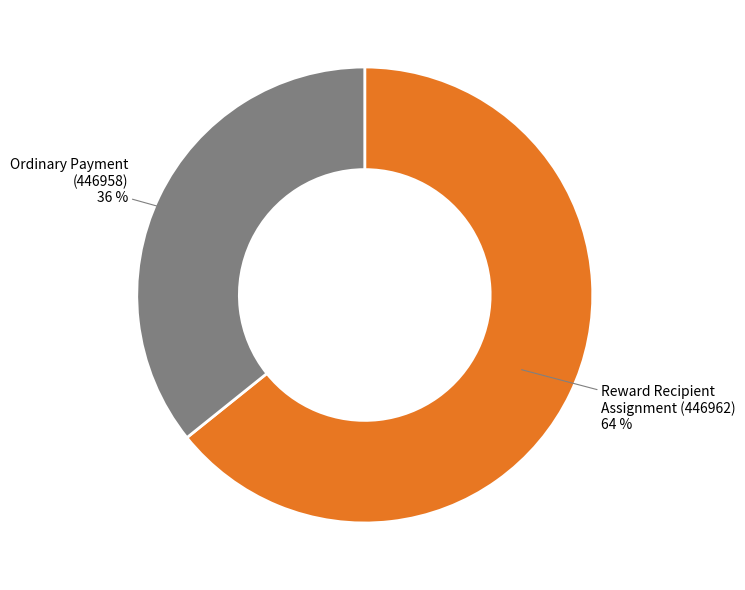

To the nearest percent, what is the combined percentage of Reward Recipient Assignment (446962) and Ordinary Payment (446958)?

100%